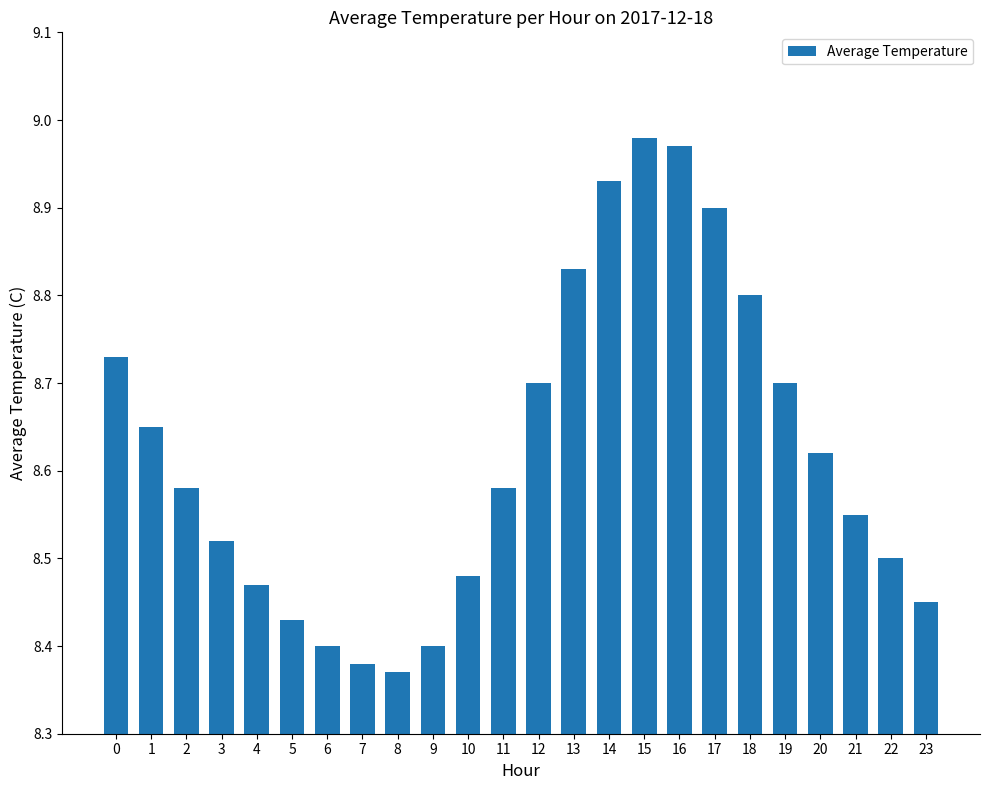

Which label corresponds to the largest value in the chart?

15